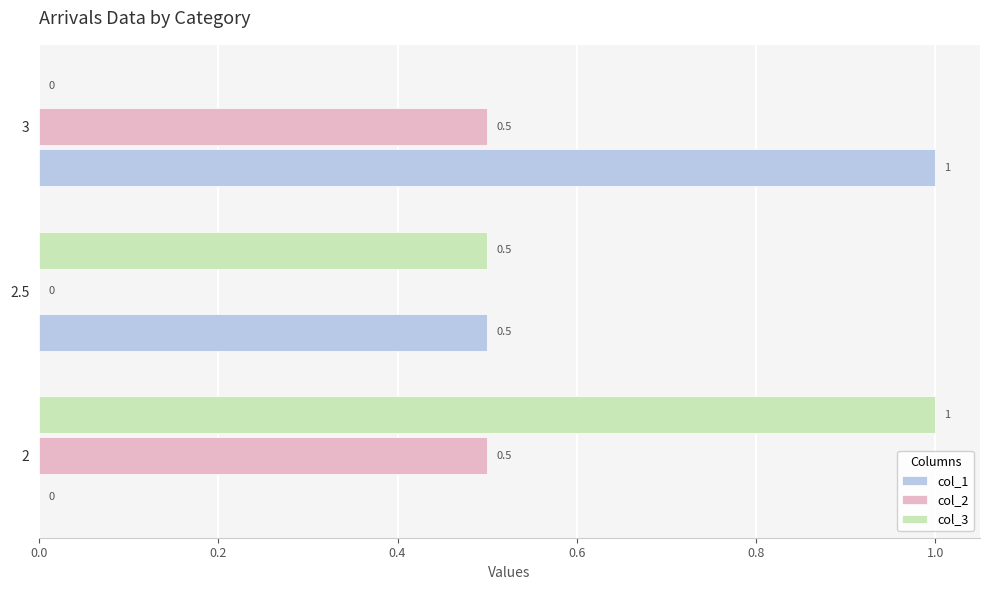

Count the col_2 values in the range 0 to 1.

3